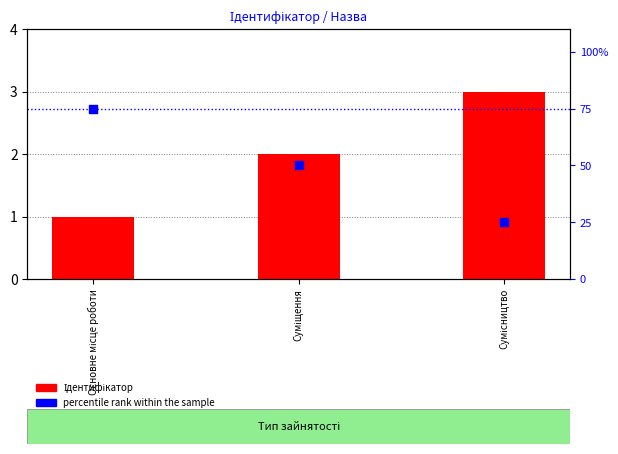

What are all the series names shown in the legend?

Ідентифікатор, percentile rank within the sample